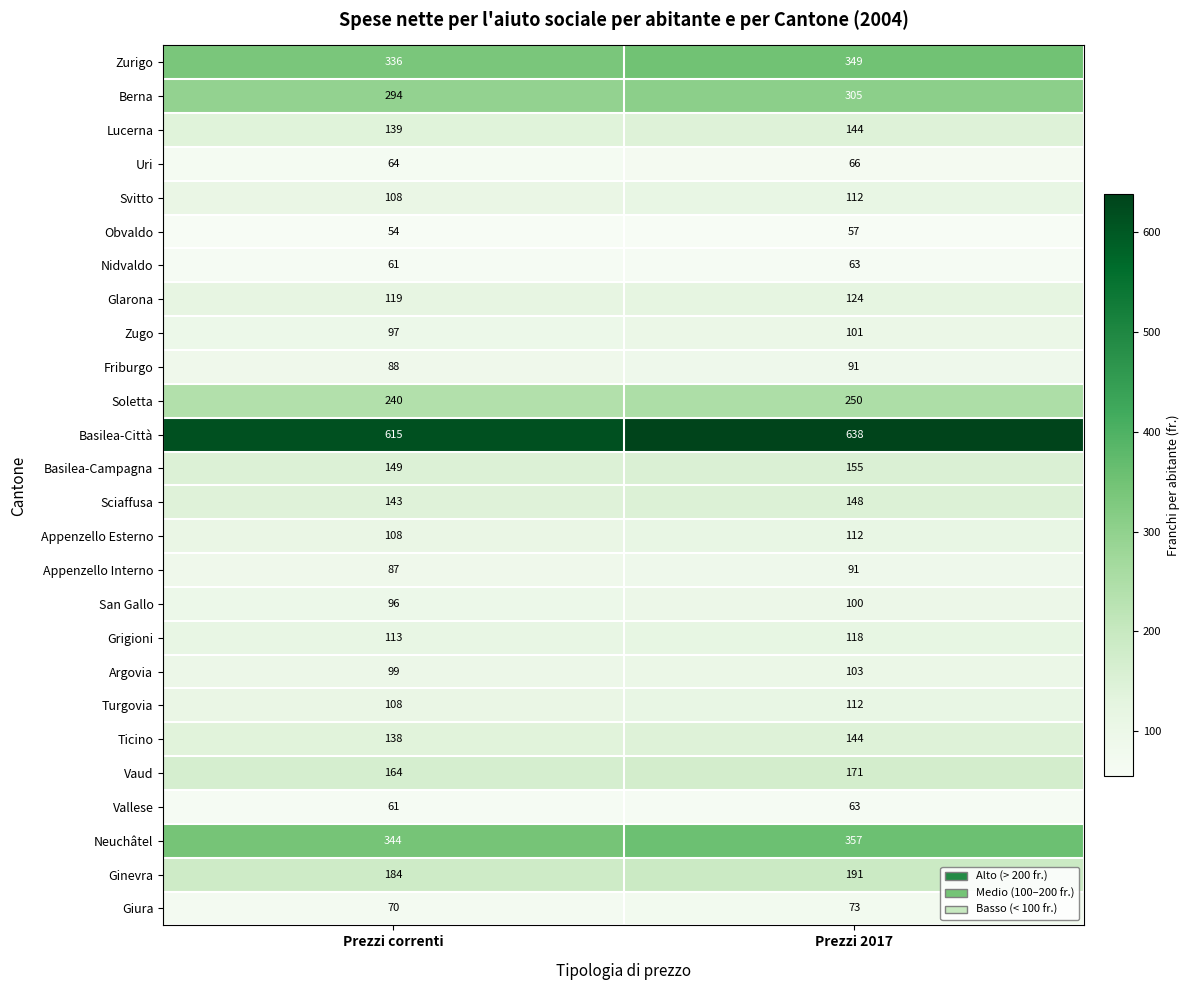

At how many categories does at least one series exceed 504?

2